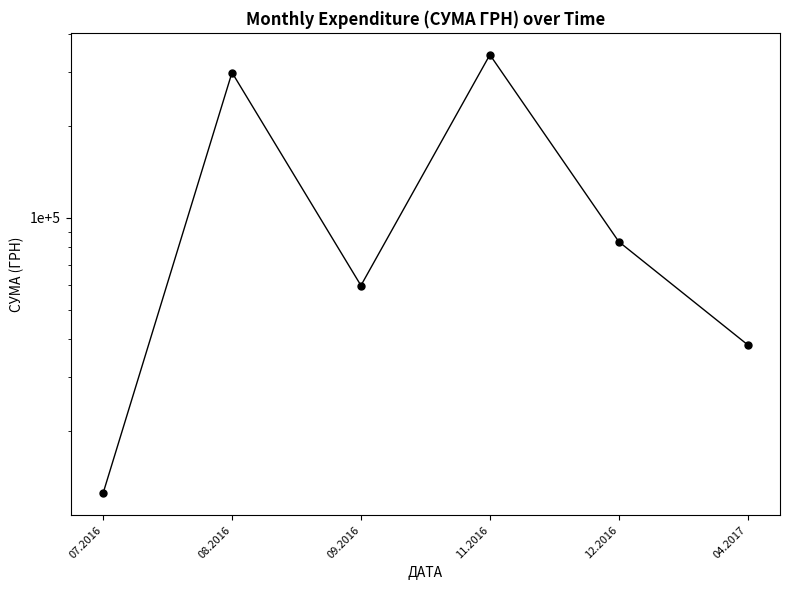

List the labels in order of value, largest first.

11.2016, 08.2016, 12.2016, 09.2016, 04.2017, 07.2016